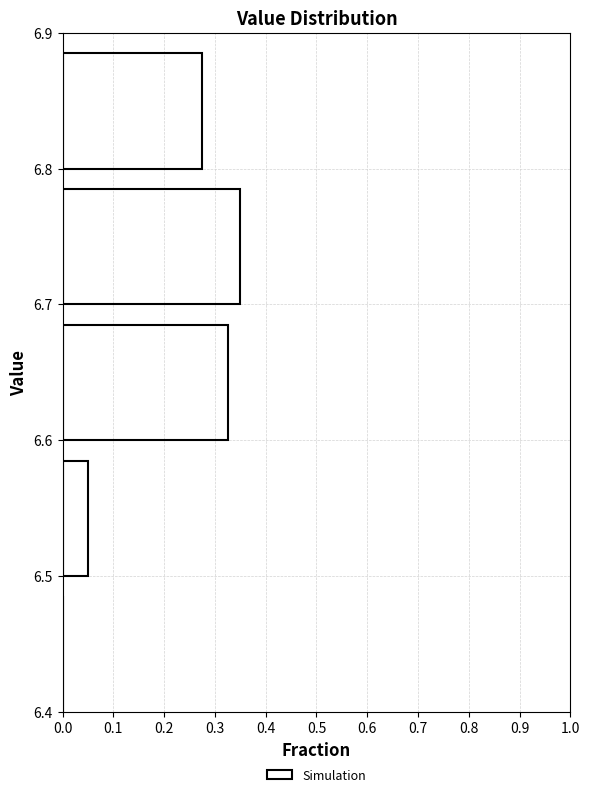

Over which range of the y-axis is the bar longest?

6.7 to 6.8